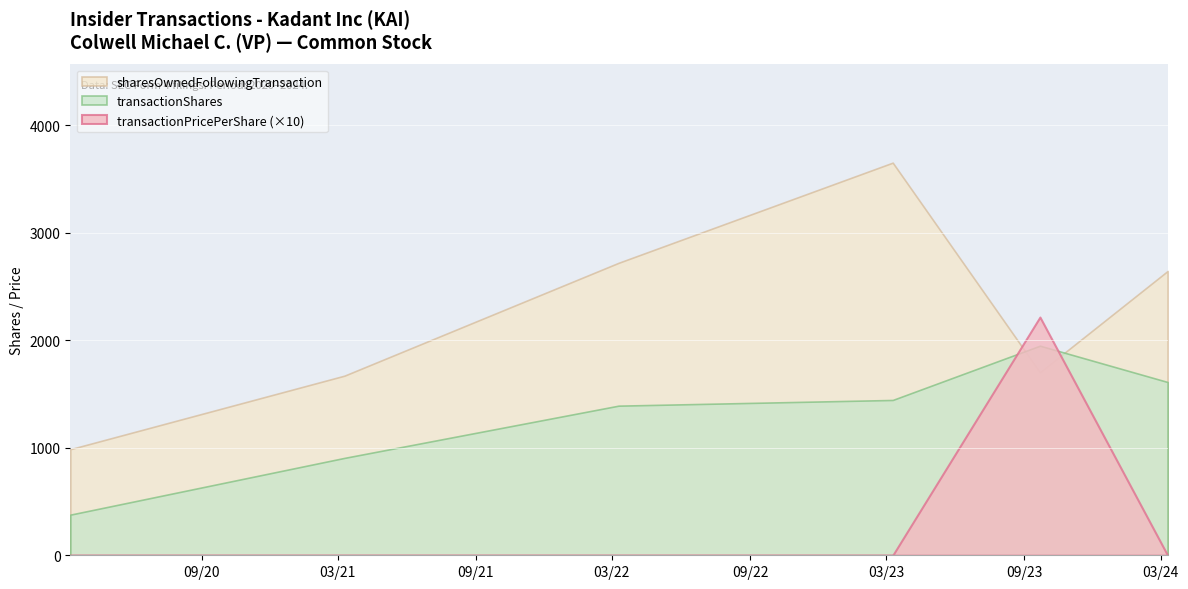

At how many categories does at least one series exceed 3187?

1